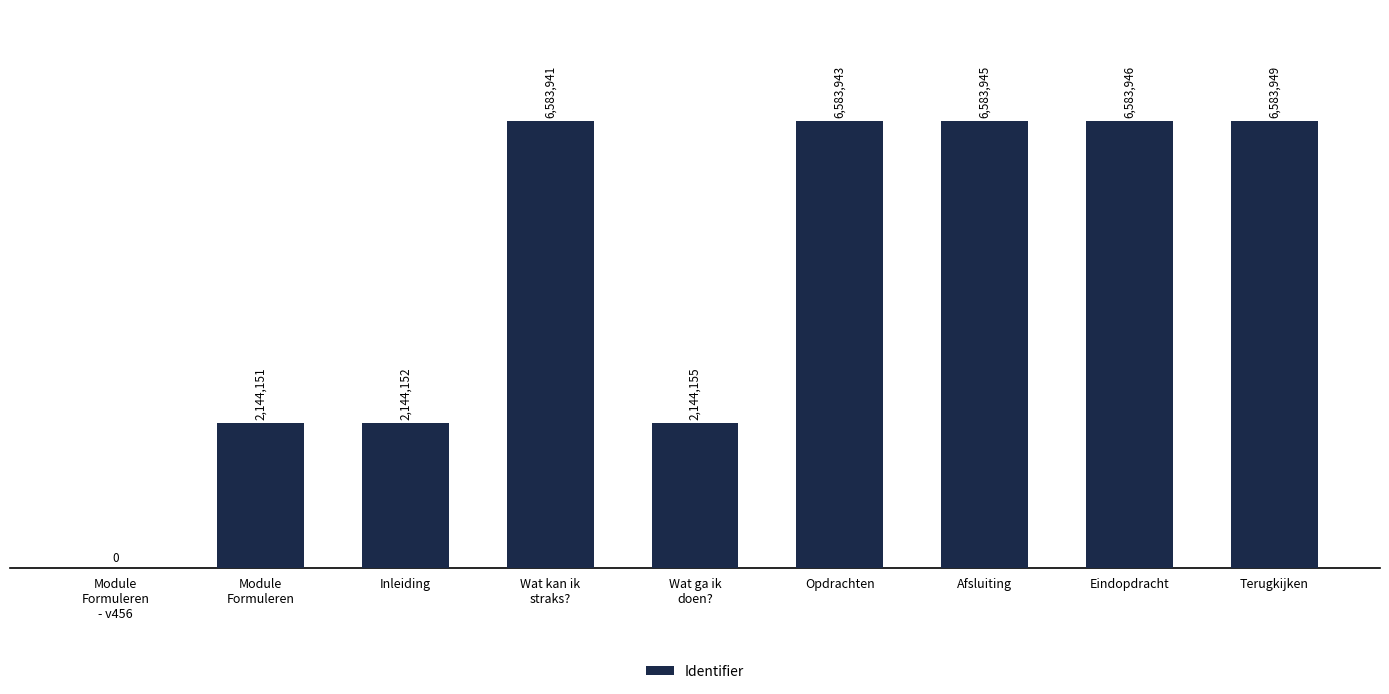

Rank the categories by value from lowest to highest.

Module
Formuleren
- v456, Module
Formuleren, Inleiding, Wat ga ik
doen?, Wat kan ik
straks?, Opdrachten, Afsluiting, Eindopdracht, Terugkijken